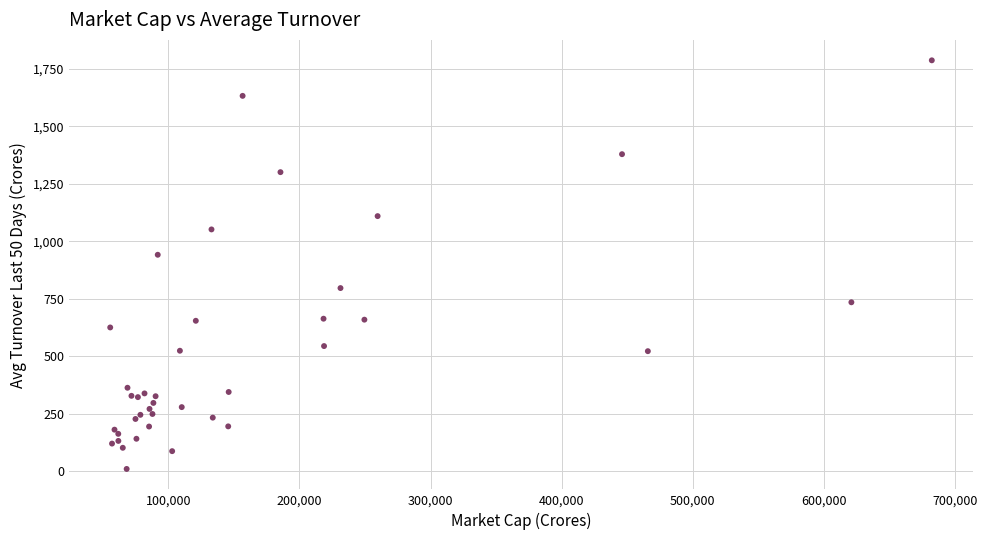

What Y value in the scatter plot is closest to 898?

941.7